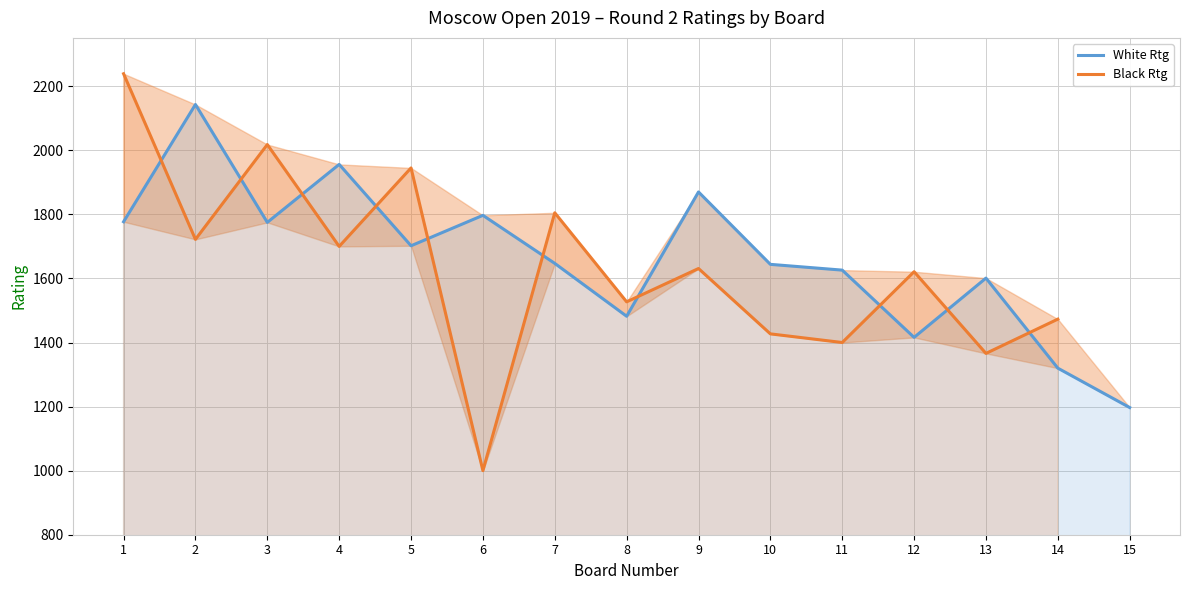

In Black Rtg, how many points are lower than both neighbors (excluding endpoints)?

6